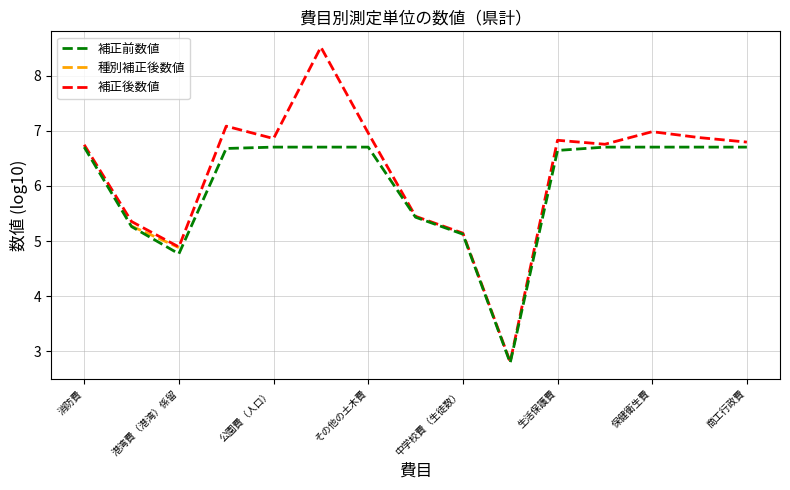

How many lines are shown in the chart?

3